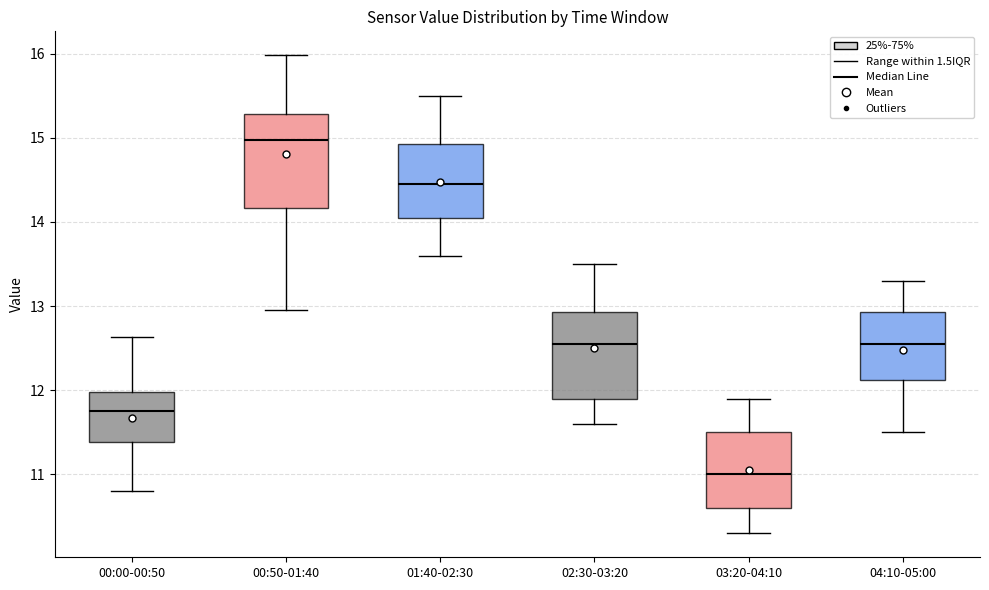

Where does the upper whisker of the box for 00:00-00:50 end on the y-axis? The values are not printed on the chart, so give them approximately, as read against the axis.

12.6